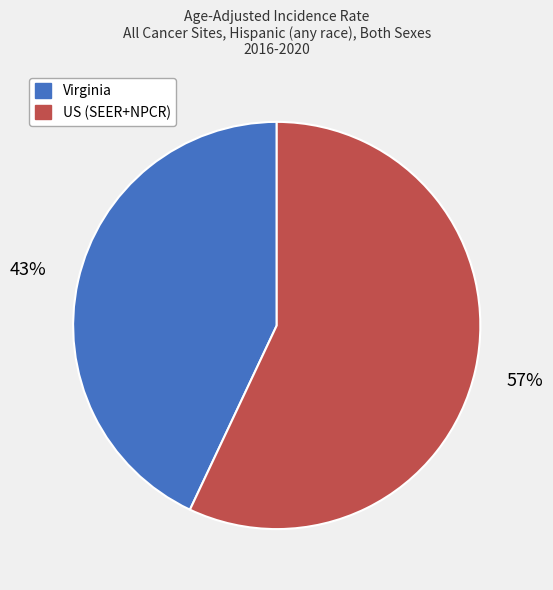

Rank the categories by value from lowest to highest.

Virginia, US (SEER+NPCR)